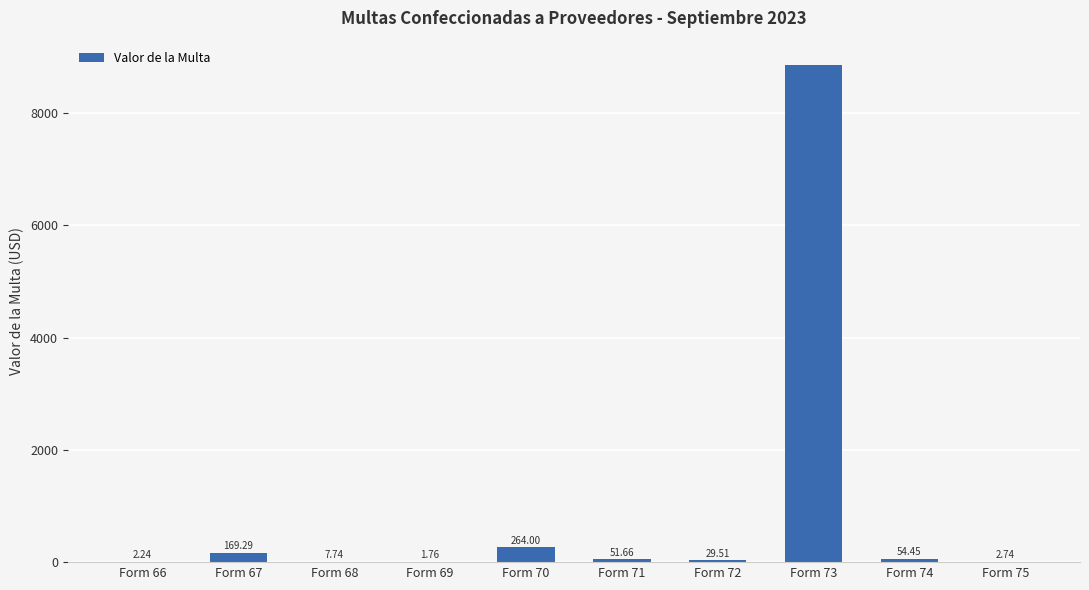

Where does the data first go above 51?

Form 67